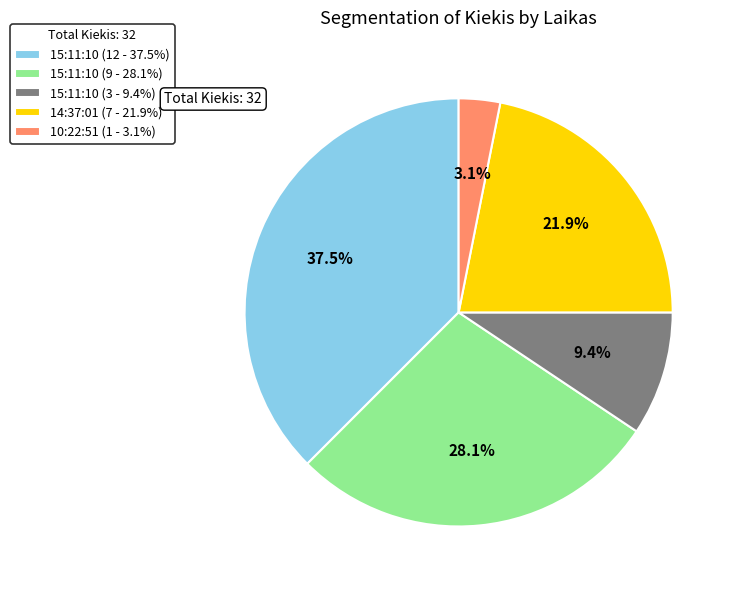

Rank the categories by value from highest to lowest.

15:11:10 (12 - 37.5%), 15:11:10 (9 - 28.1%), 14:37:01 (7 - 21.9%), 15:11:10 (3 - 9.4%), 10:22:51 (1 - 3.1%)